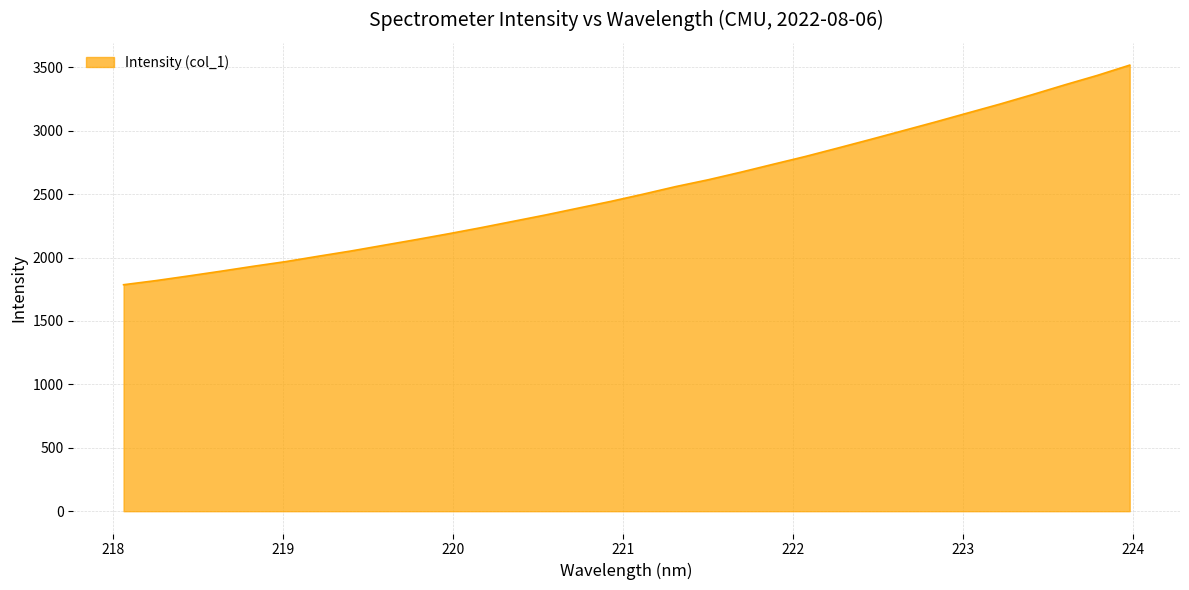

Reading right to left, list all the values displayed in this chart.

3516.8	3435.8	3361.6	3284.4	3209.9	3139.3	3068.2	2999.3	2930.6	2863.2	2796.8	2735.0	2672.3	2612.8	2559.1	2499.6	2442.5	2389.6	2336.0	2285.6	2235.2	2187.1	2140.9	2096.4	2051.5	2010.5	1968.2	1931.2	1892.2	1854.6	1818.2	1785.5